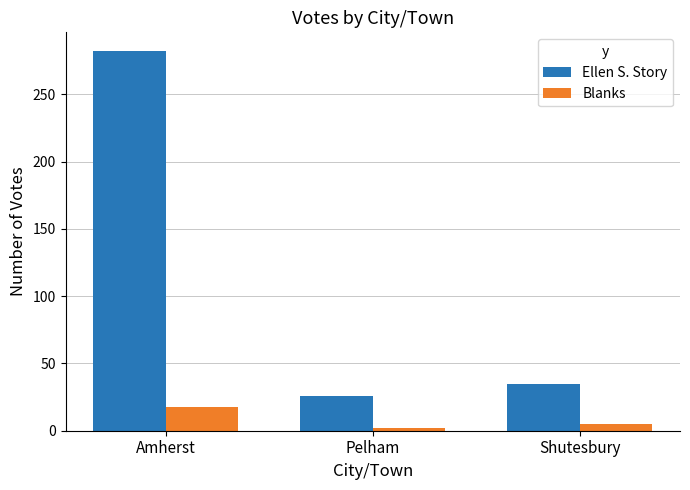

What is the lowest value of the Ellen S. Story series?

26